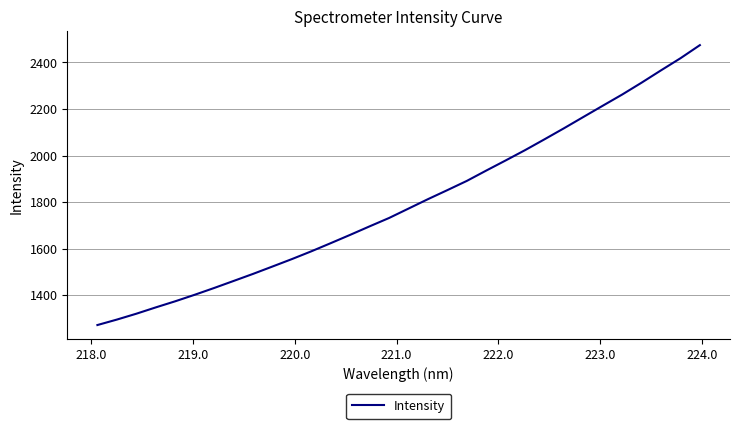

What is the difference between the second highest and minimum values?

1146.0